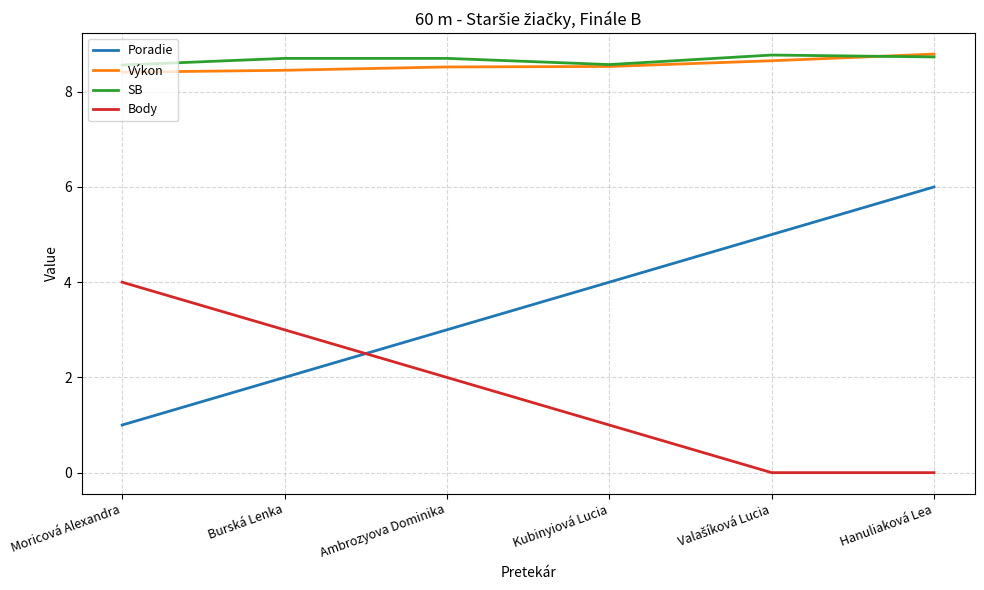

What is the maximum value for SB?

8.8